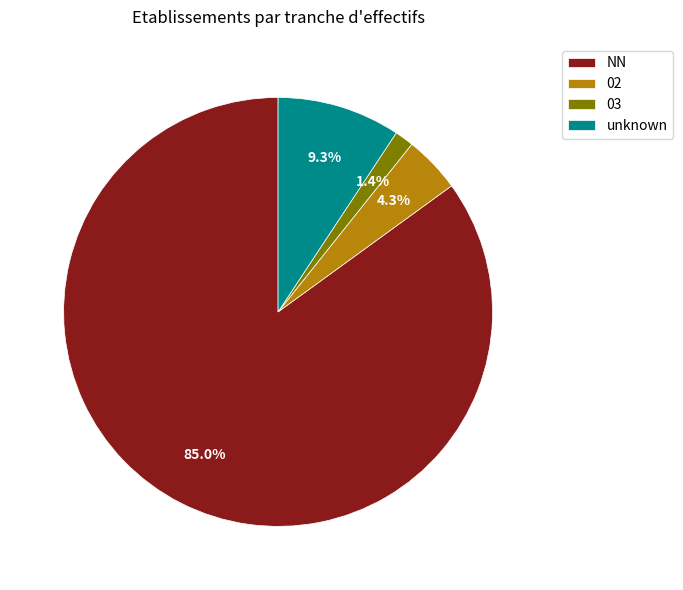

Which category accounts for the majority?

NN